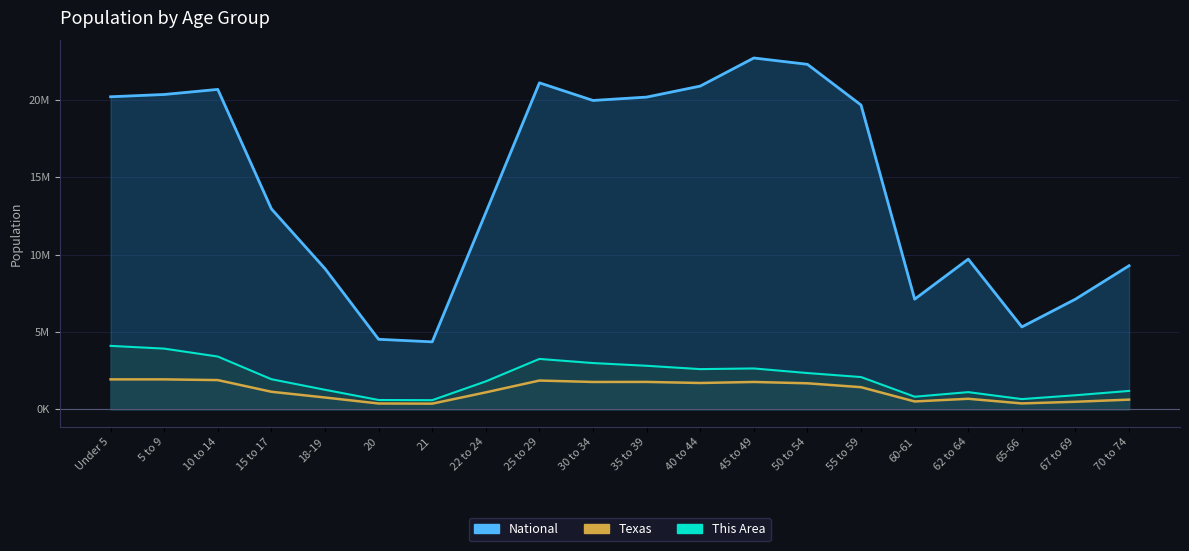

Reading left to right, list all the values displayed in this chart.

National (line): 20.2	20.3	20.7	13.0	9.1	4.5	4.4	12.7	21.1	20.0	20.2	20.9	22.7	22.3	19.7	7.1	9.7	5.3	7.1	9.3
Texas (line): 1.9	1.9	1.9	1.1	0.8	0.4	0.4	1.1	1.9	1.8	1.8	1.7	1.8	1.7	1.4	0.5	0.7	0.4	0.5	0.6
This Area (line): 4.1	3.9	3.4	1.9	1.3	0.6	0.6	1.8	3.2	3.0	2.8	2.6	2.6	2.3	2.1	0.8	1.1	0.7	0.9	1.2